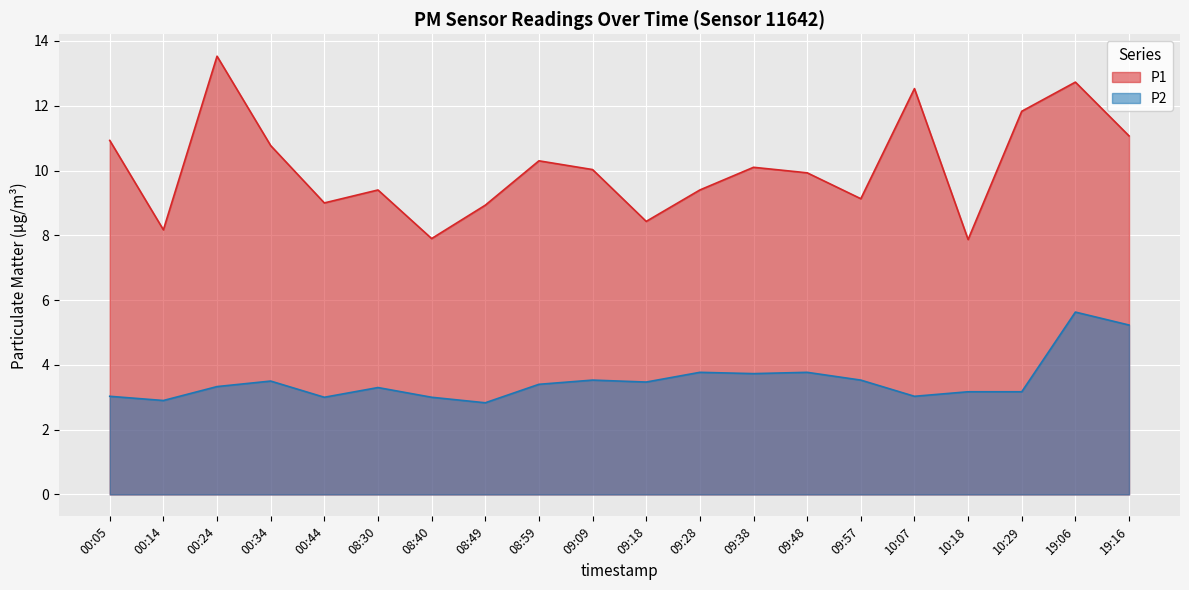

Where is P2 nearest to the value 4?

09:28